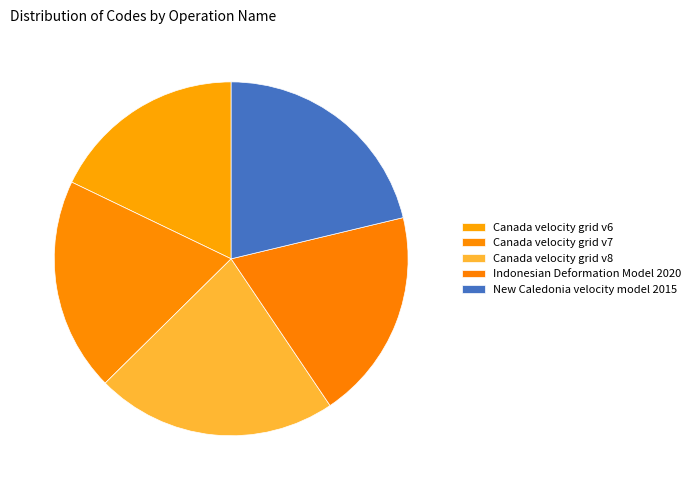

What percentage is NOT represented by Canada velocity grid v6?

82.1%